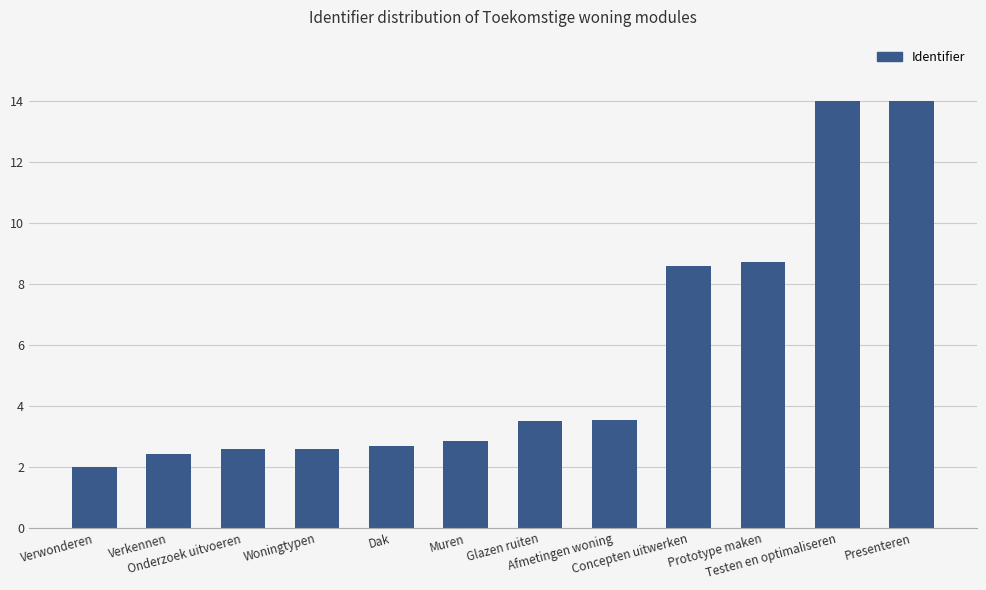

Reading left to right, what are all the values shown in this chart?

2.0	2.4	2.6	2.6	2.7	2.8	3.5	3.5	8.6	8.7	14.0	14.0